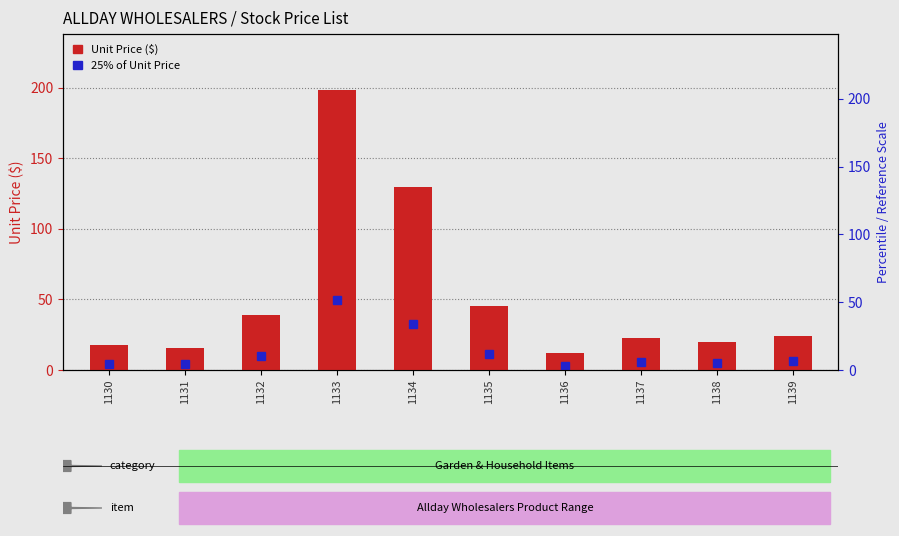

Reading left to right, list all the values displayed in this chart.

25% of Unit Price: 4.4	3.9	9.7	49.6	32.5	11.4	3.1	5.7	5.0	6.1
Unit Price ($): 17.5	15.7	38.8	198.2	129.8	45.5	12.2	22.9	19.9	24.4